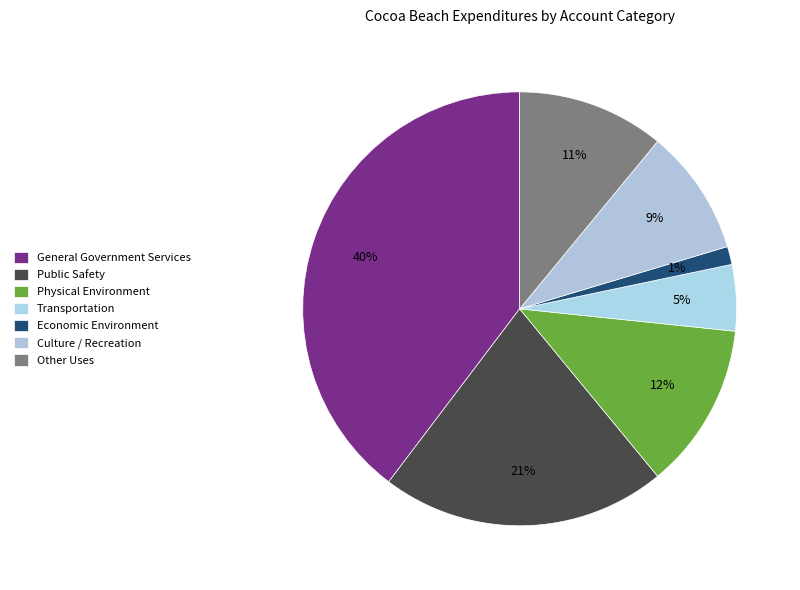

Is there any slice that represents more than half of the pie?

No